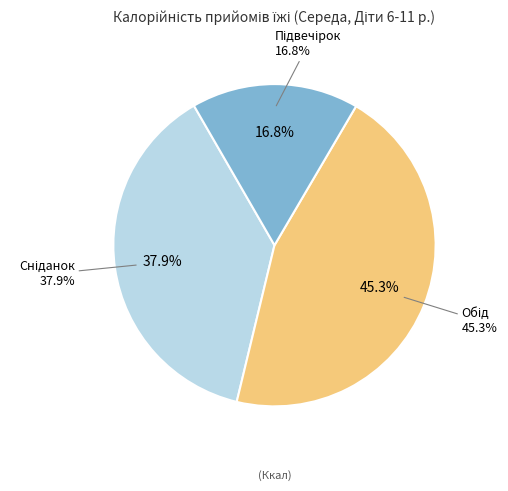

How much of the chart is everything except Обід?

54.7%